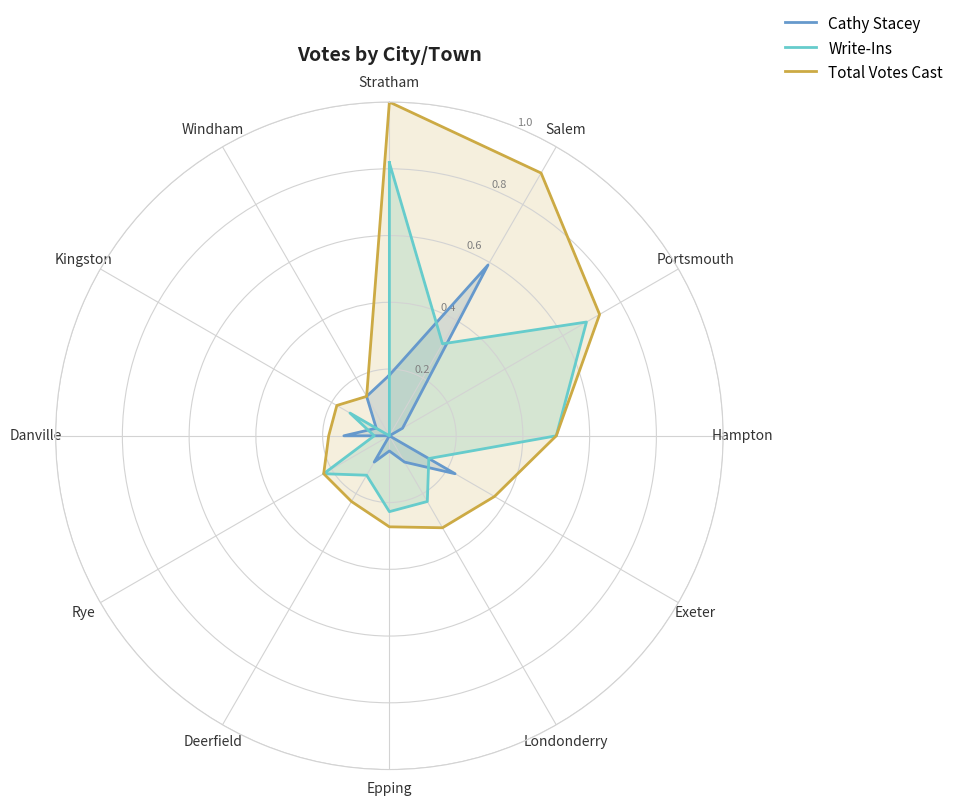

At which category is the sum across all series the highest?

Stratham